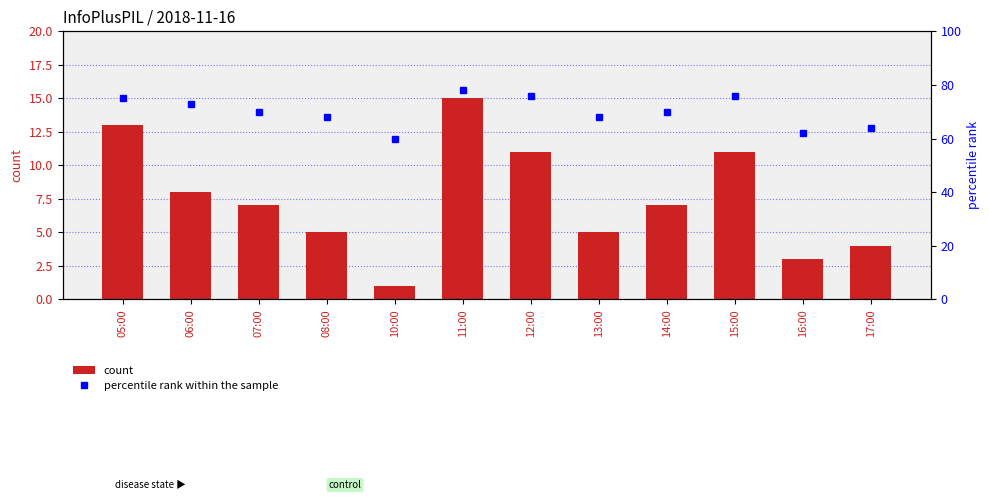

What is the difference between the second highest and minimum values in the count series?

12